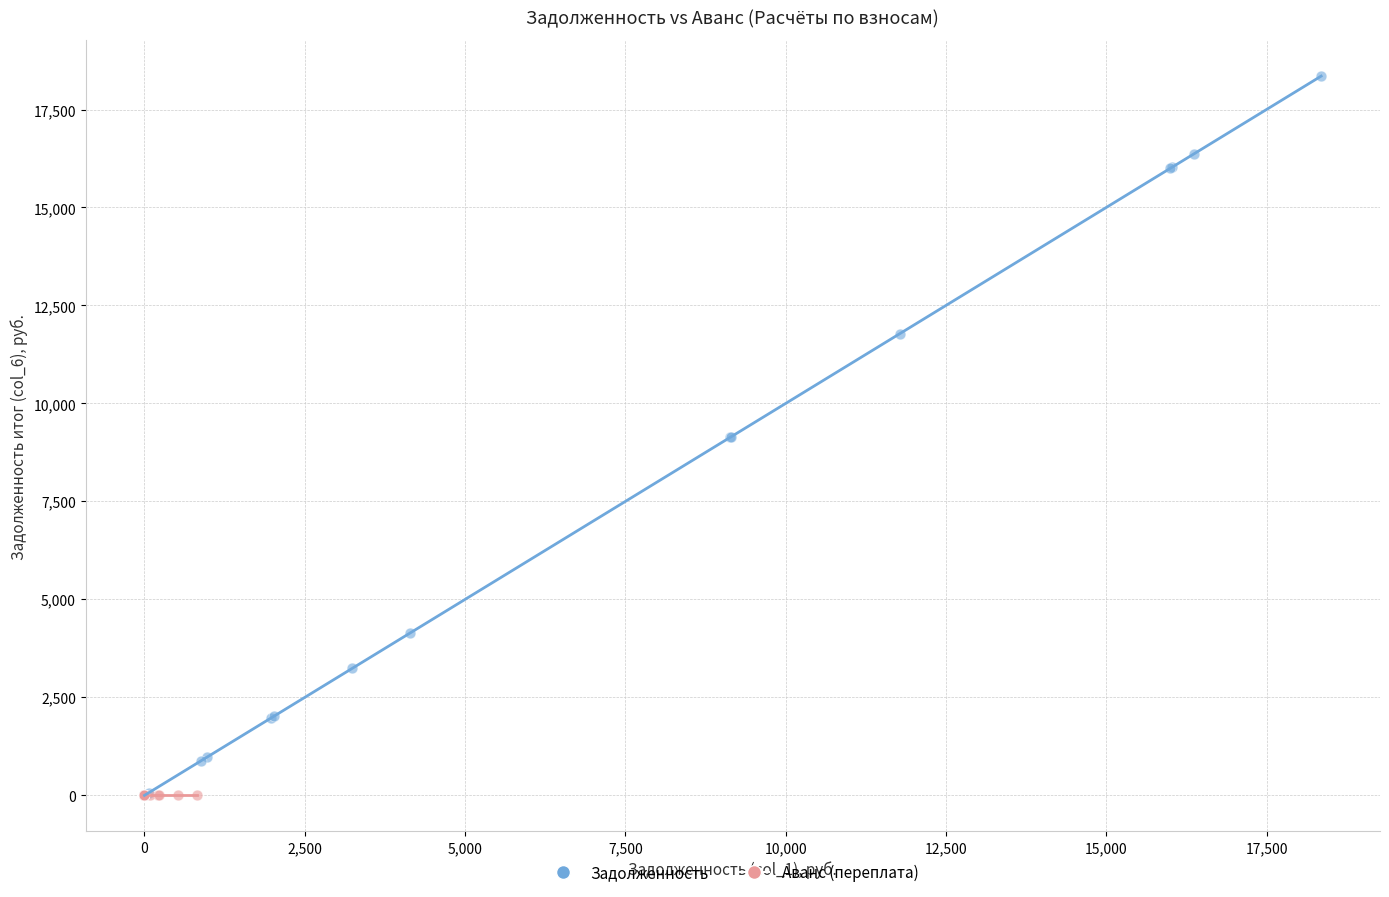

Which series reaches the maximum Y coordinate?

Задолженность